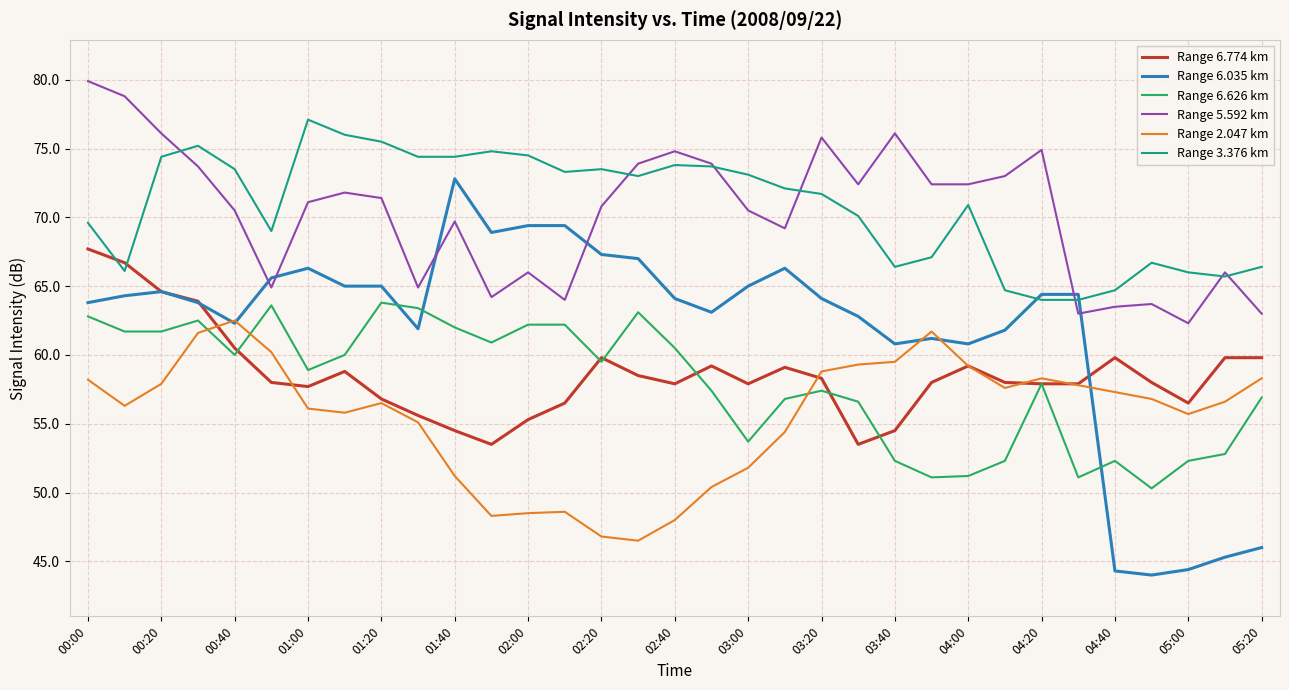

At how many categories does at least one series exceed 70?

26